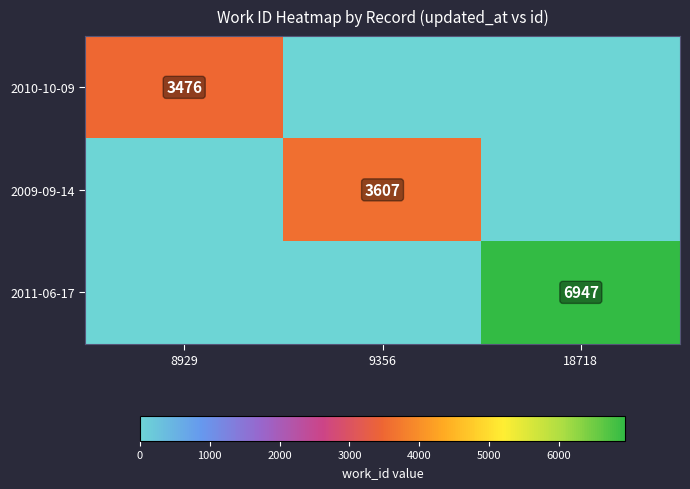

The value of 2009-09-14 at 9356 is 3607. True or false?

True